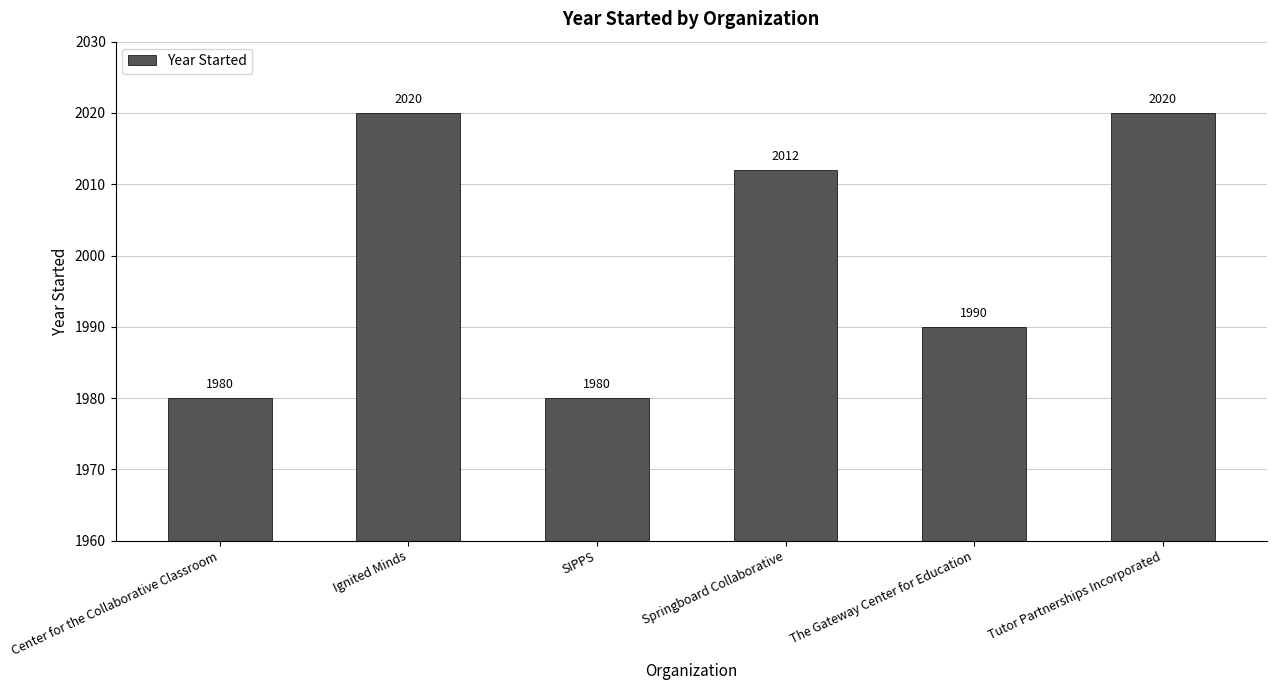

What is the maximum value shown in the chart?

2020